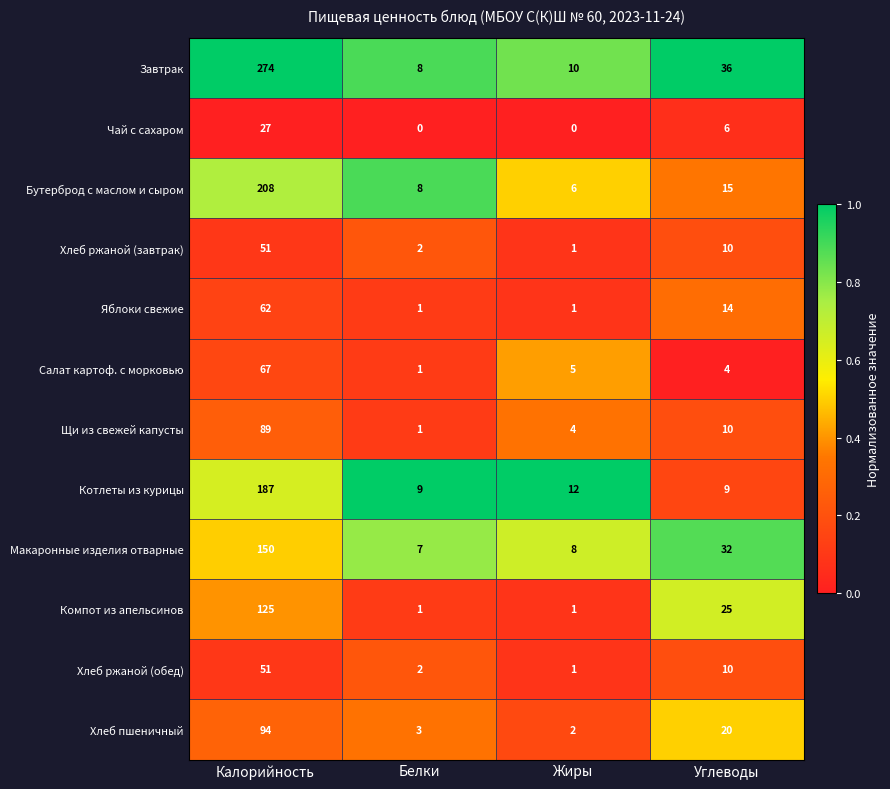

True or false: Компот из апельсинов has a value of 0 at Жиры.

False